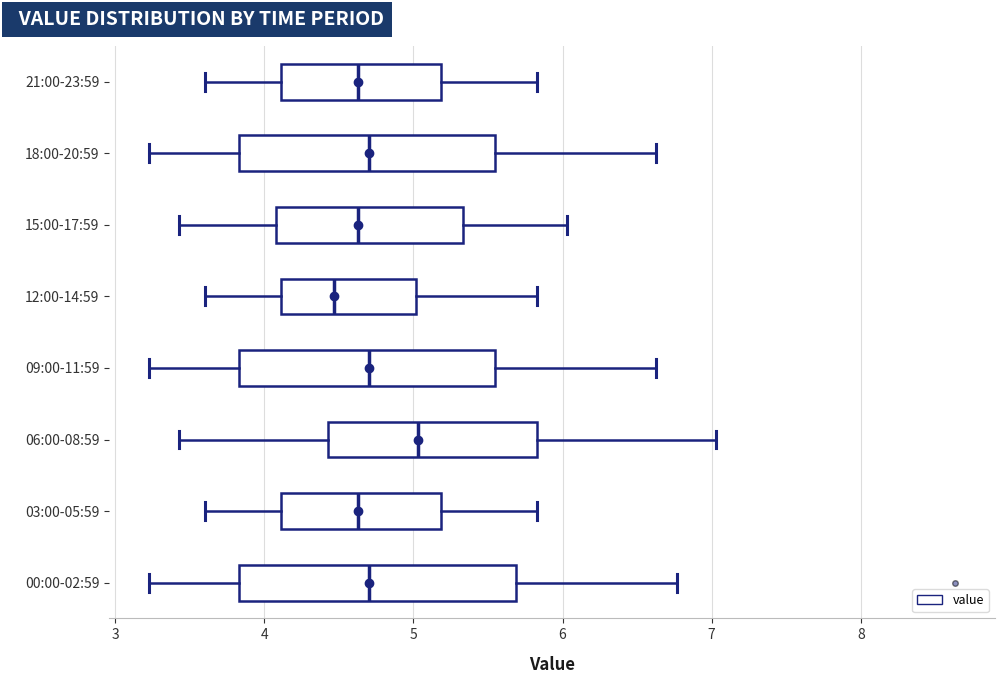

Where does the right whisker of the box for 06:00-08:59 end on the x-axis? The values are not printed on the chart, so give them approximately, as read against the axis.

7.0